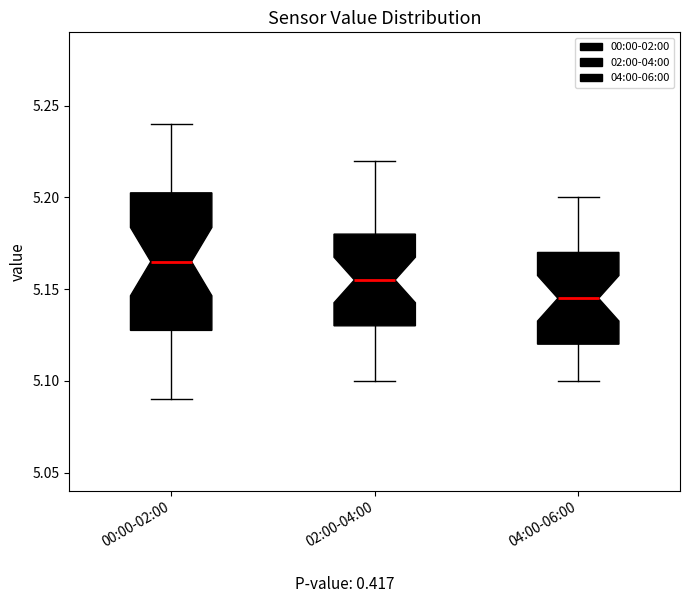

Which box's median line is the lowest?

04:00-06:00